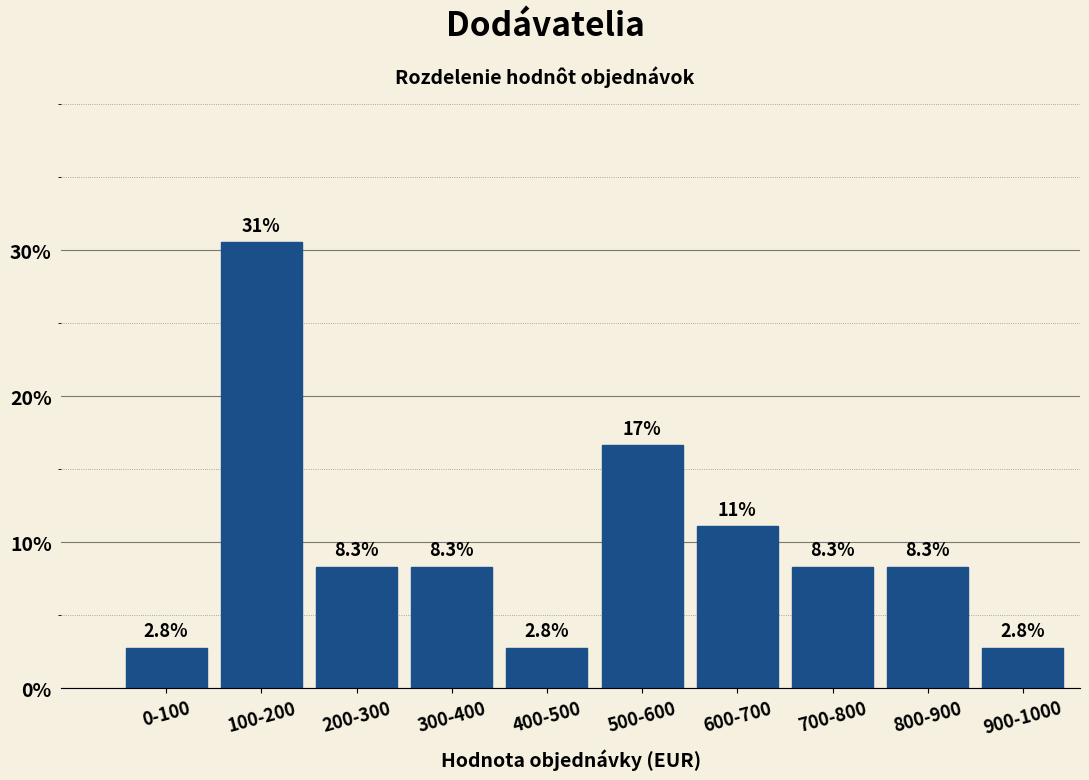

Reading left to right, transcribe all the data shown in this chart.

2.8	30.6	8.3	8.3	2.8	16.7	11.1	8.3	8.3	2.8